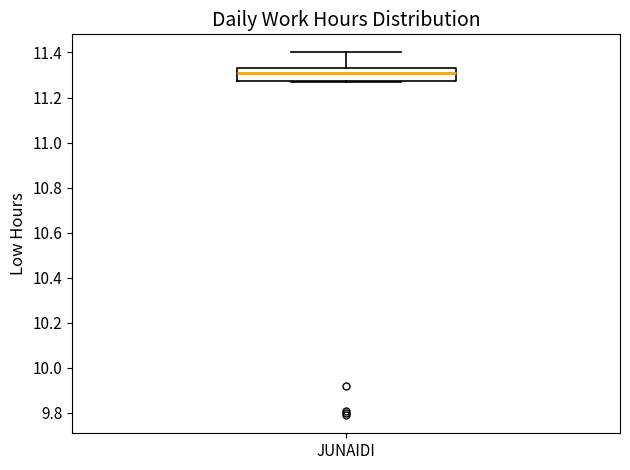

Where does the upper whisker of the box for JUNAIDI end on the y-axis? The values are not printed on the chart, so give them approximately, as read against the axis.

11.40